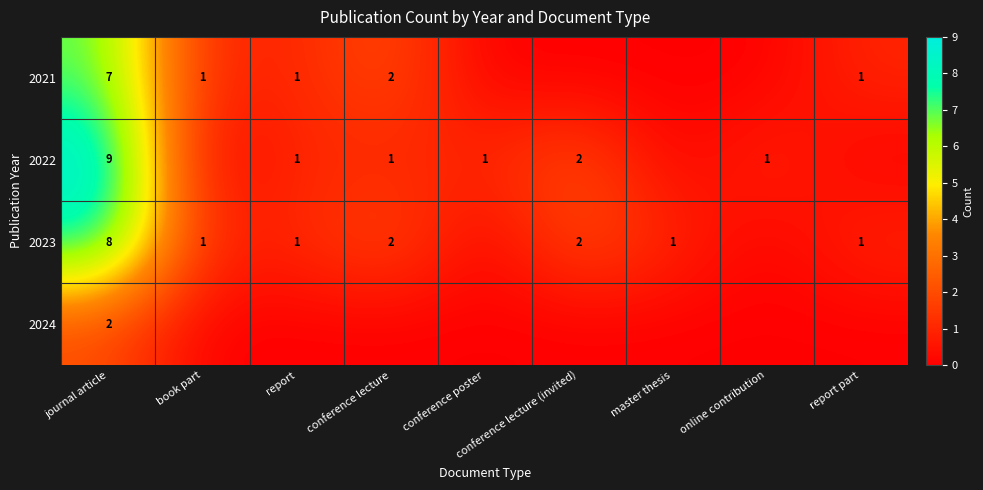

What is the sum of the 2023 values at conference lecture (invited) and master thesis?

3